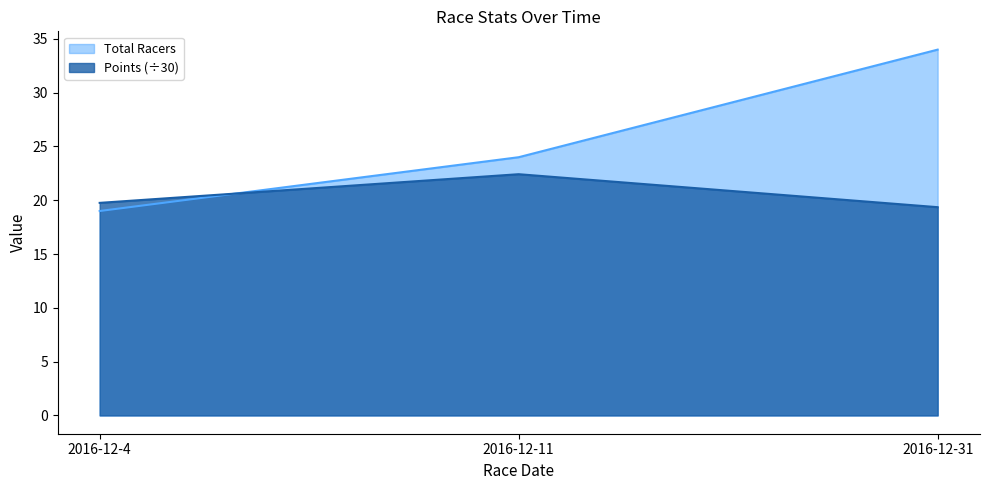

What is the spread (max minus min) of values at 2016-12-4?

0.8